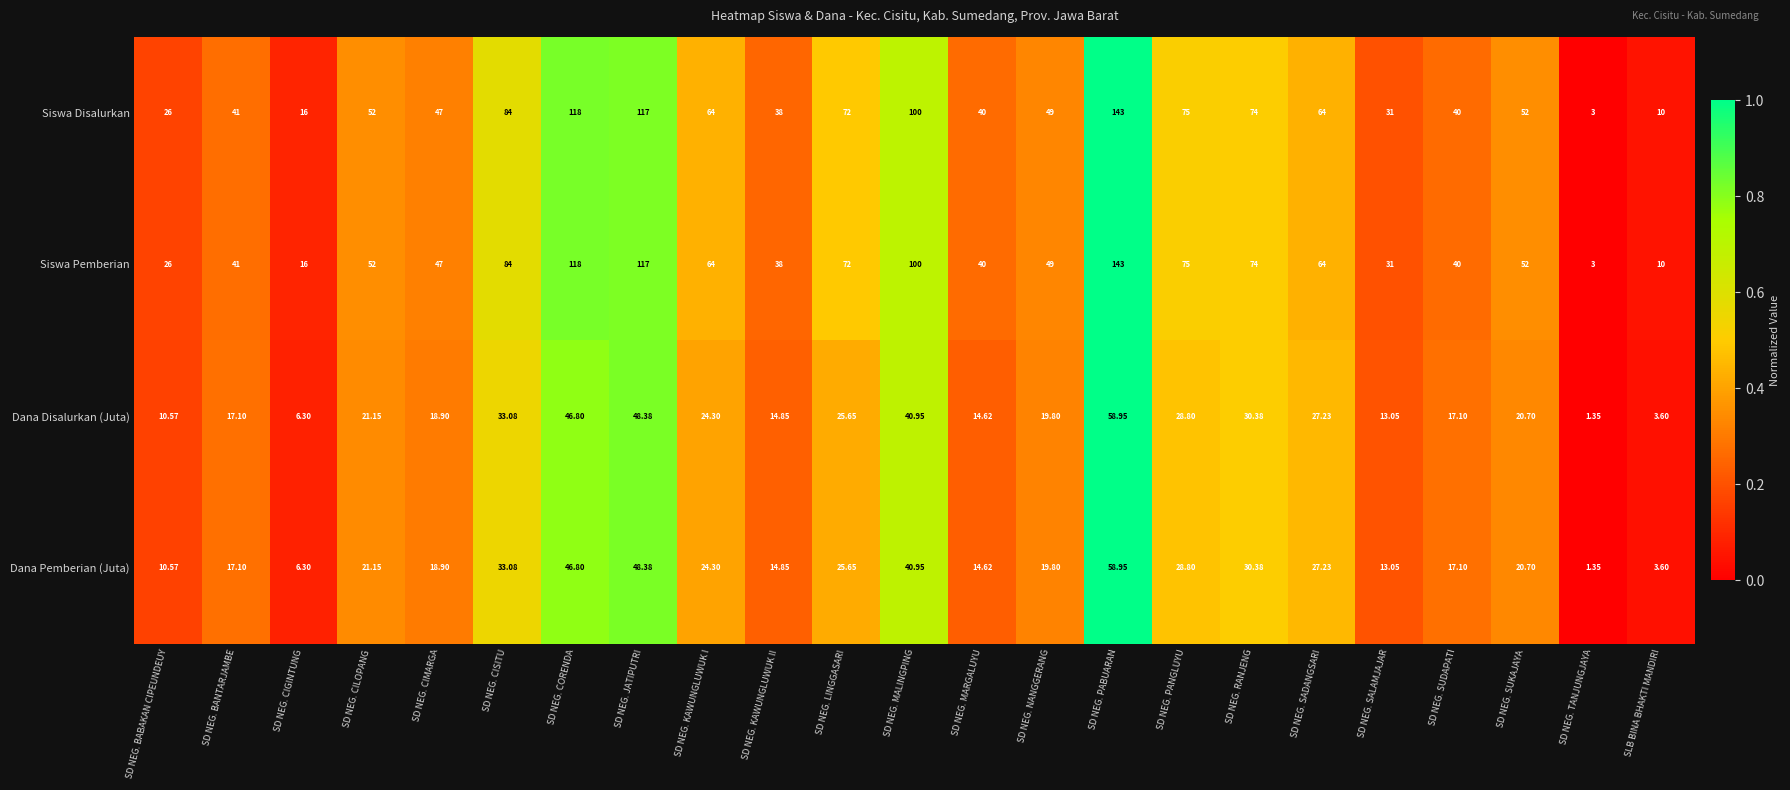

Where is Siswa Pemberian nearest to the value 73?

SD NEG. LINGGASARI